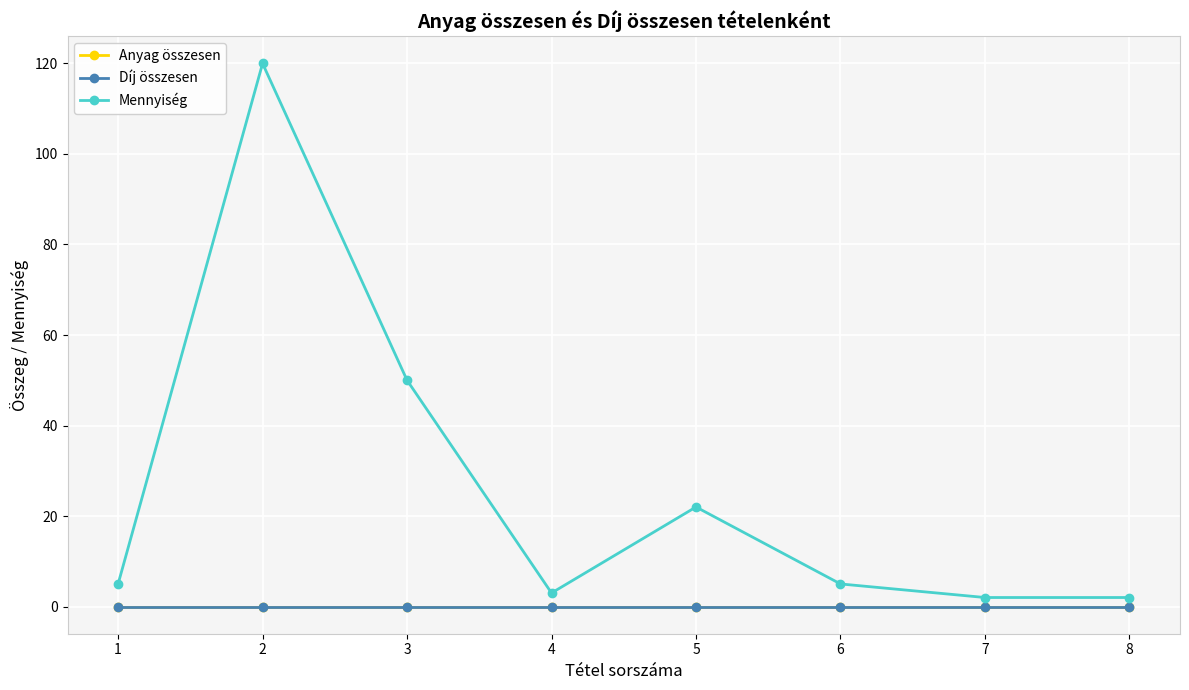

At which category is the sum across all series the highest?

2